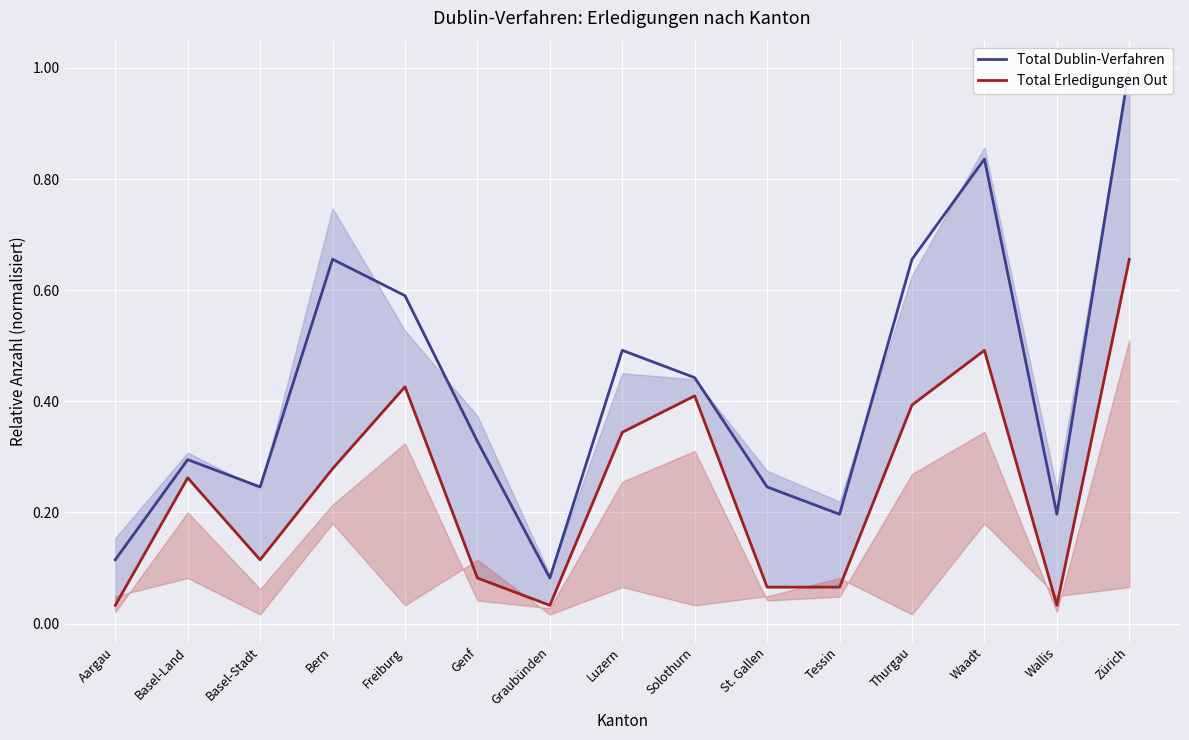

List the series in order of their overall mean, lowest first.

Total Erledigungen Out, Total Dublin-Verfahren